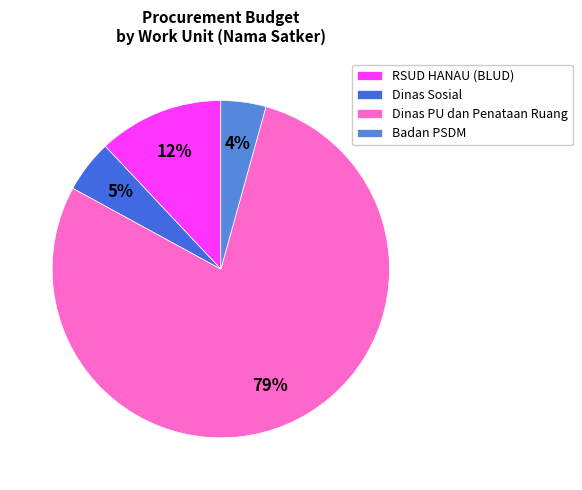

How many segments does this pie chart have?

4